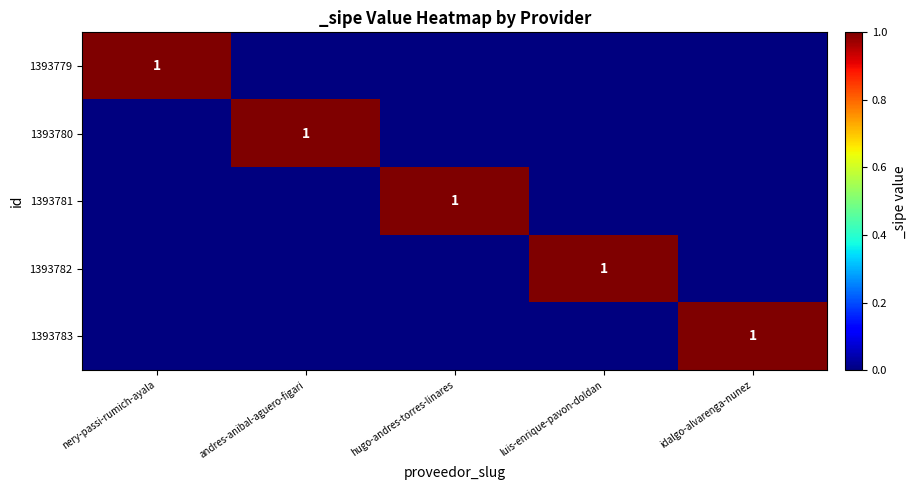

The 1393781 series shows 0 at hugo-andres-torres-linares. True or false?

False